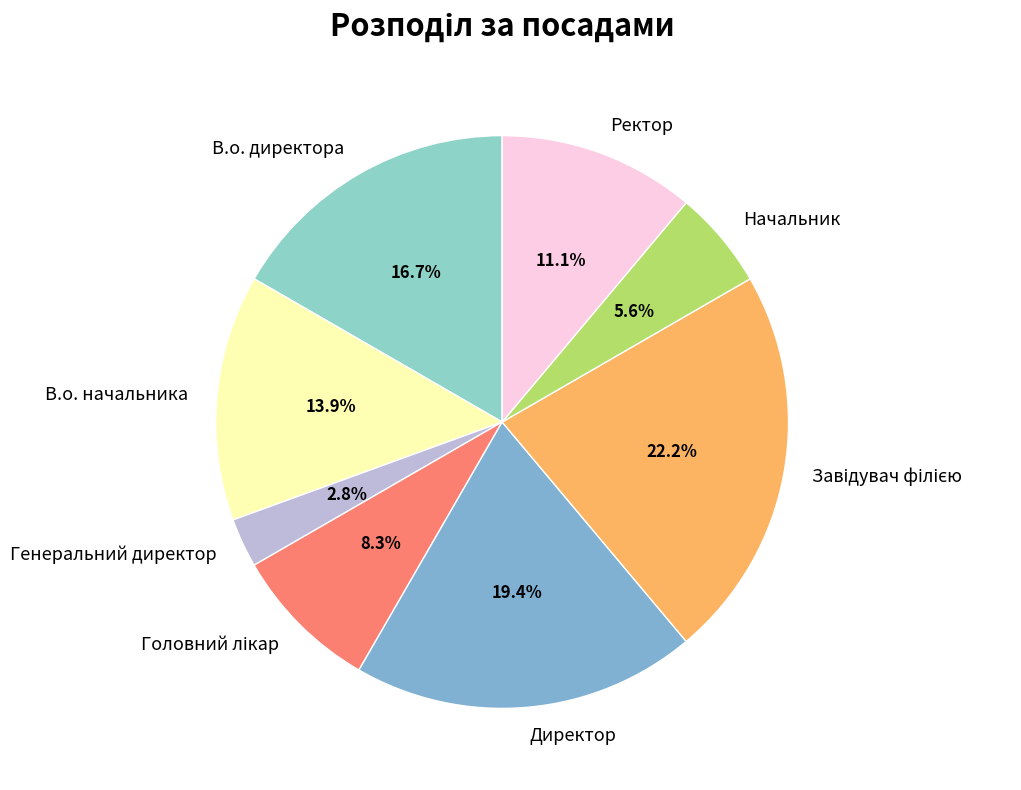

The Директор slice represents 19% of the pie. True or false?

True